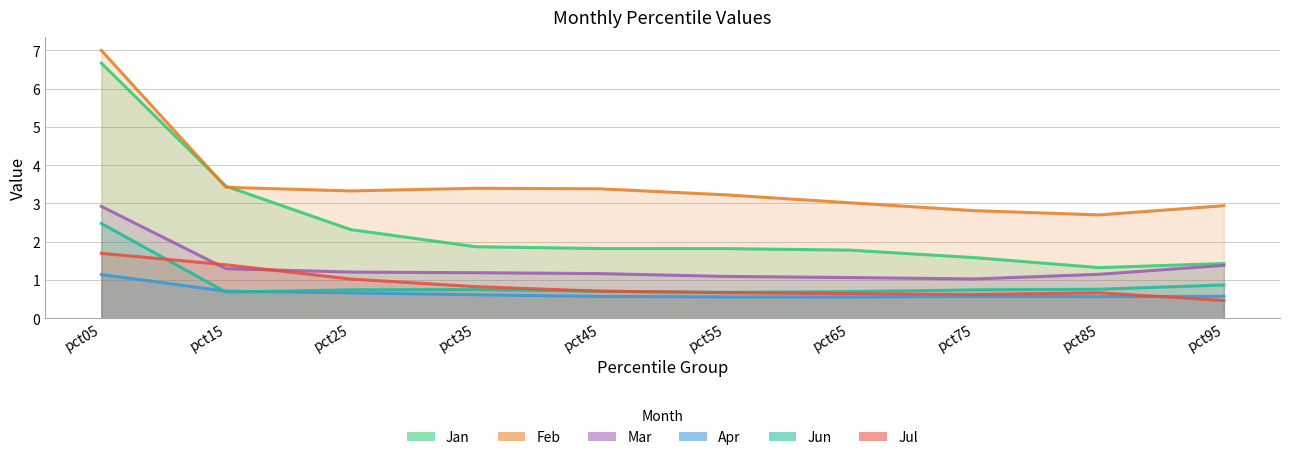

Reading right to left, extract all data points from this chart.

Jan: pct95=1.4	pct85=1.3	pct75=1.6	pct65=1.8	pct55=1.8	pct45=1.8	pct35=1.9	pct25=2.3	pct15=3.5	pct05=6.7
Feb: pct95=2.9	pct85=2.7	pct75=2.8	pct65=3.0	pct55=3.2	pct45=3.4	pct35=3.4	pct25=3.3	pct15=3.4	pct05=7.0
Mar: pct95=1.4	pct85=1.1	pct75=1.0	pct65=1.1	pct55=1.1	pct45=1.2	pct35=1.2	pct25=1.2	pct15=1.3	pct05=2.9
Apr: pct95=0.6	pct85=0.6	pct75=0.6	pct65=0.6	pct55=0.6	pct45=0.6	pct35=0.6	pct25=0.7	pct15=0.7	pct05=1.1
Jun: pct95=0.9	pct85=0.8	pct75=0.7	pct65=0.7	pct55=0.7	pct45=0.7	pct35=0.7	pct25=0.7	pct15=0.7	pct05=2.5
Jul: pct95=0.5	pct85=0.7	pct75=0.6	pct65=0.6	pct55=0.7	pct45=0.7	pct35=0.8	pct25=1.0	pct15=1.4	pct05=1.7